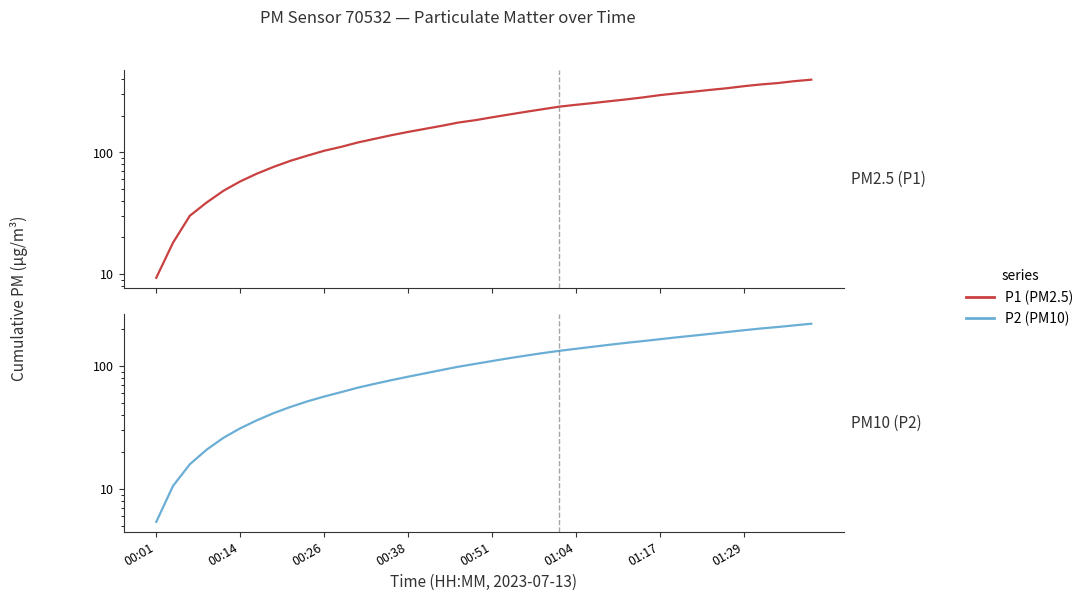

True or false: P1 and P2 cross at least once.

False